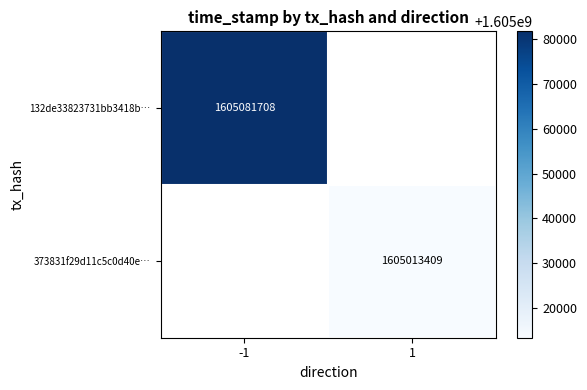

Is the value of 132de33823731bb3418b… at -1 greater than the value of 373831f29d11c5c0d40e… at 1?

Yes